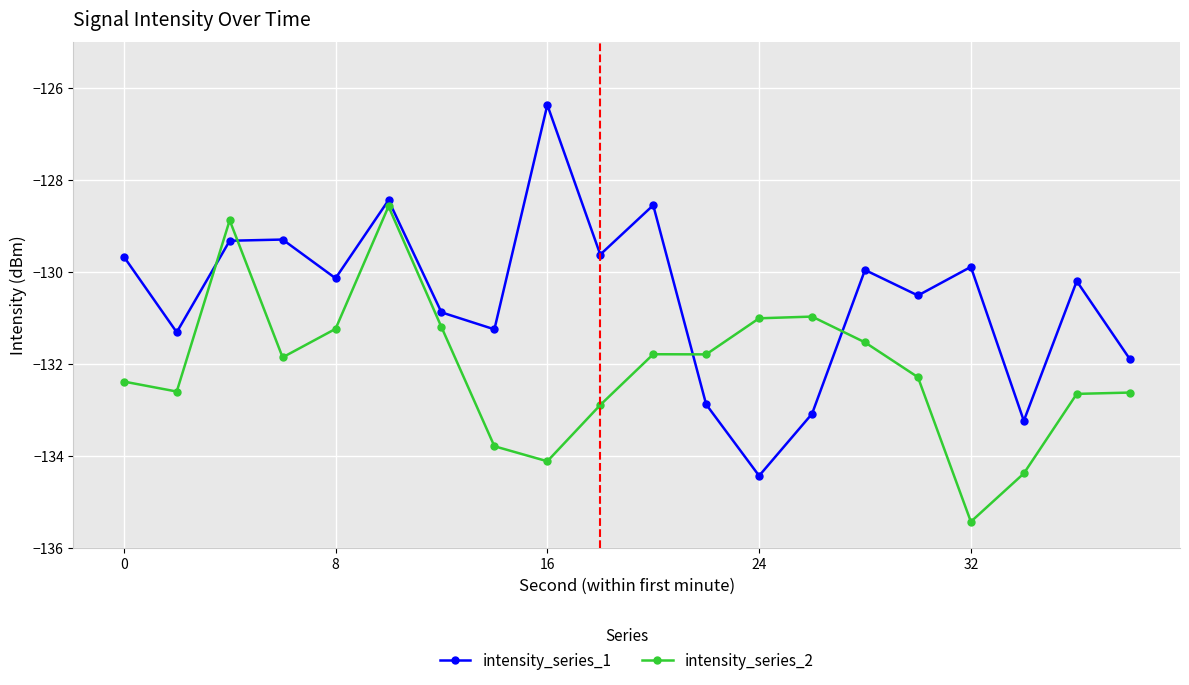

What is the value of the intensity_series_2 point at the 6th from the left?

-128.6